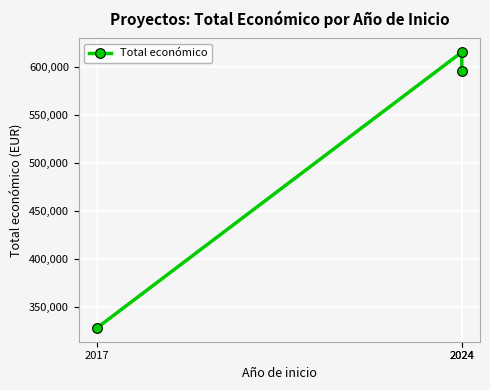

True or false: the data shows 392960 at 2024.

False